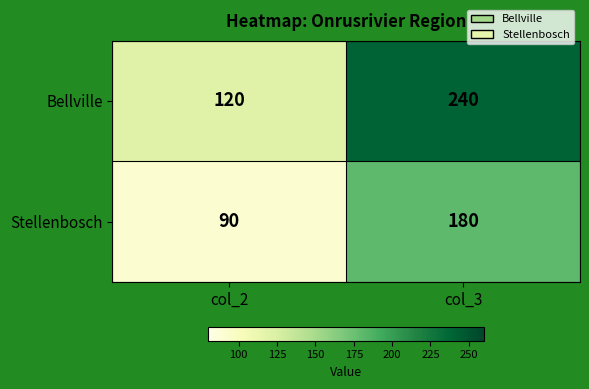

What is the maximum value for Bellville?

240